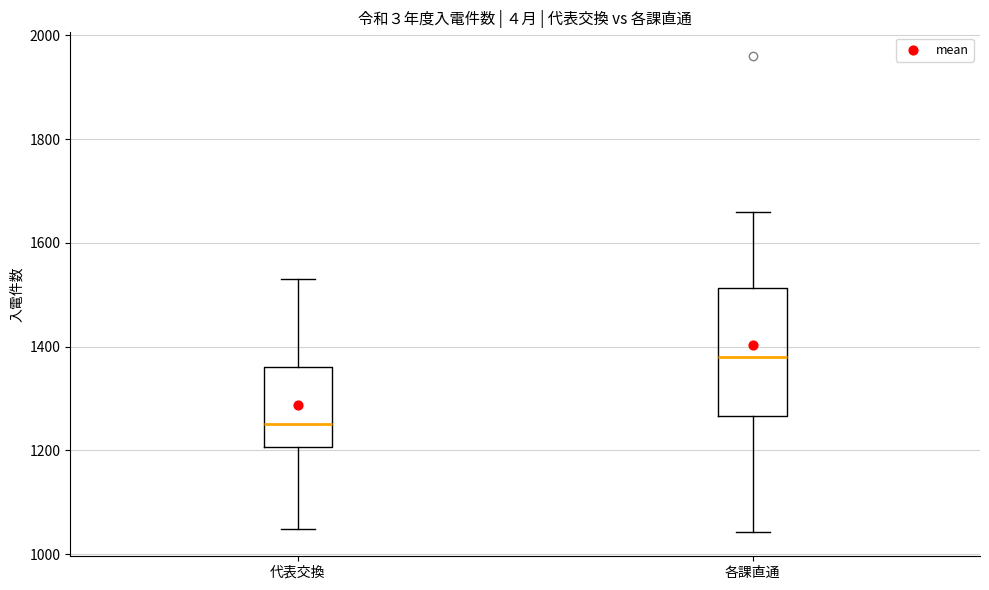

Comparing the boxes themselves (not the whiskers), which one is the tallest?

各課直通